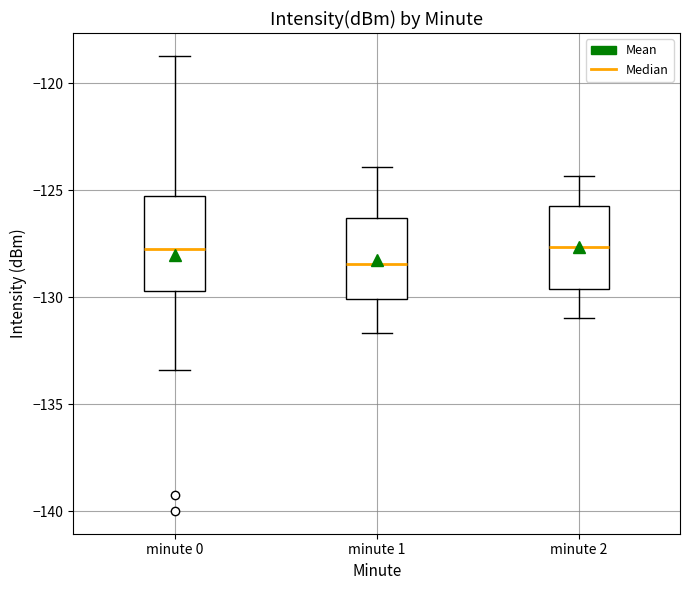

Reading left to right, read every box against the y-axis: the position of its median line, the range the box covers, and the ends of its whiskers. The values are not printed on the chart, so give them approximately, as read against the axis.

minute 0: median -127.5, box -129.5 to -125.0, whiskers -133.5 to -118.5
minute 1: median -128.5, box -130.0 to -126.5, whiskers -131.5 to -124.0
minute 2: median -127.5, box -129.5 to -125.5, whiskers -131.0 to -124.5